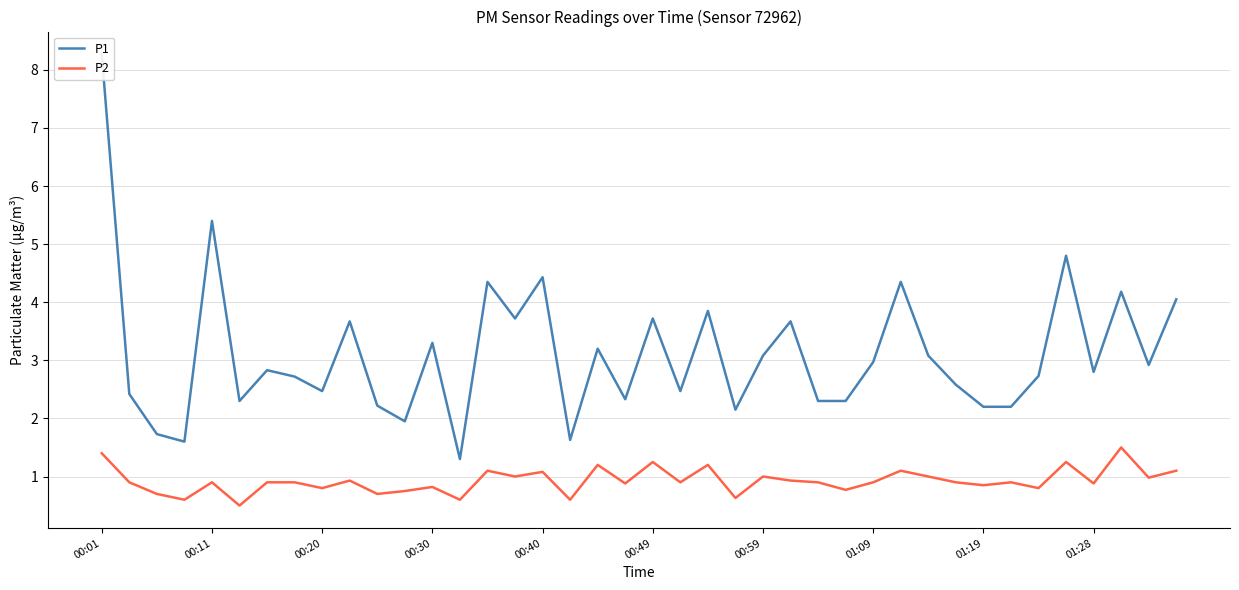

Which series has the largest total across all categories?

P1